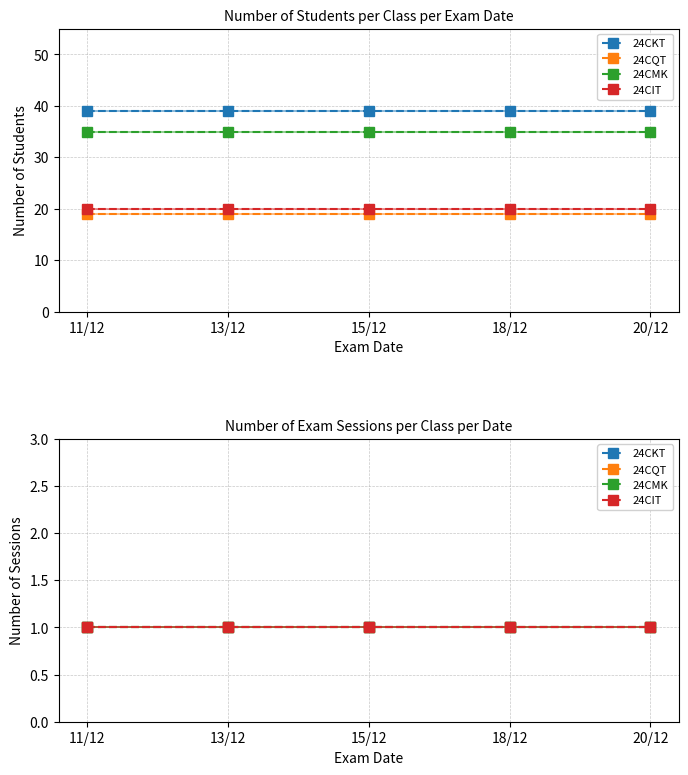

Which category has the highest value in the 24CQT series?

11/12